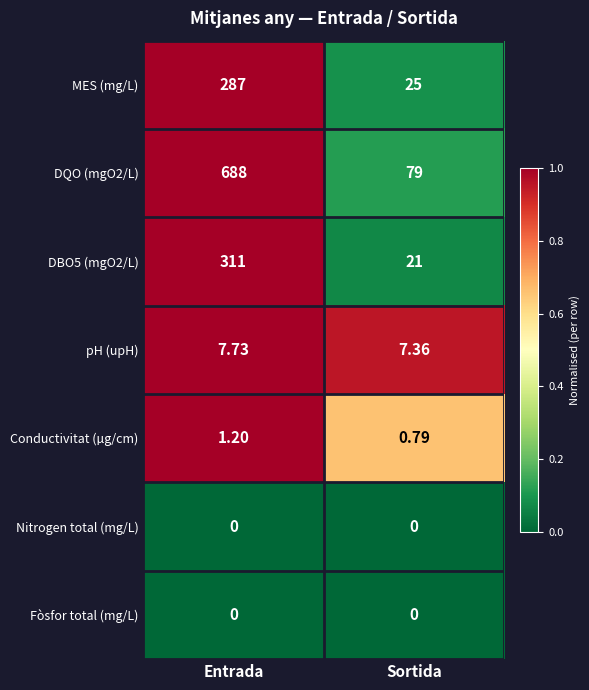

Is the value of pH (upH) at Entrada greater than the value of DBO5 (mgO2/L) at Sortida?

No